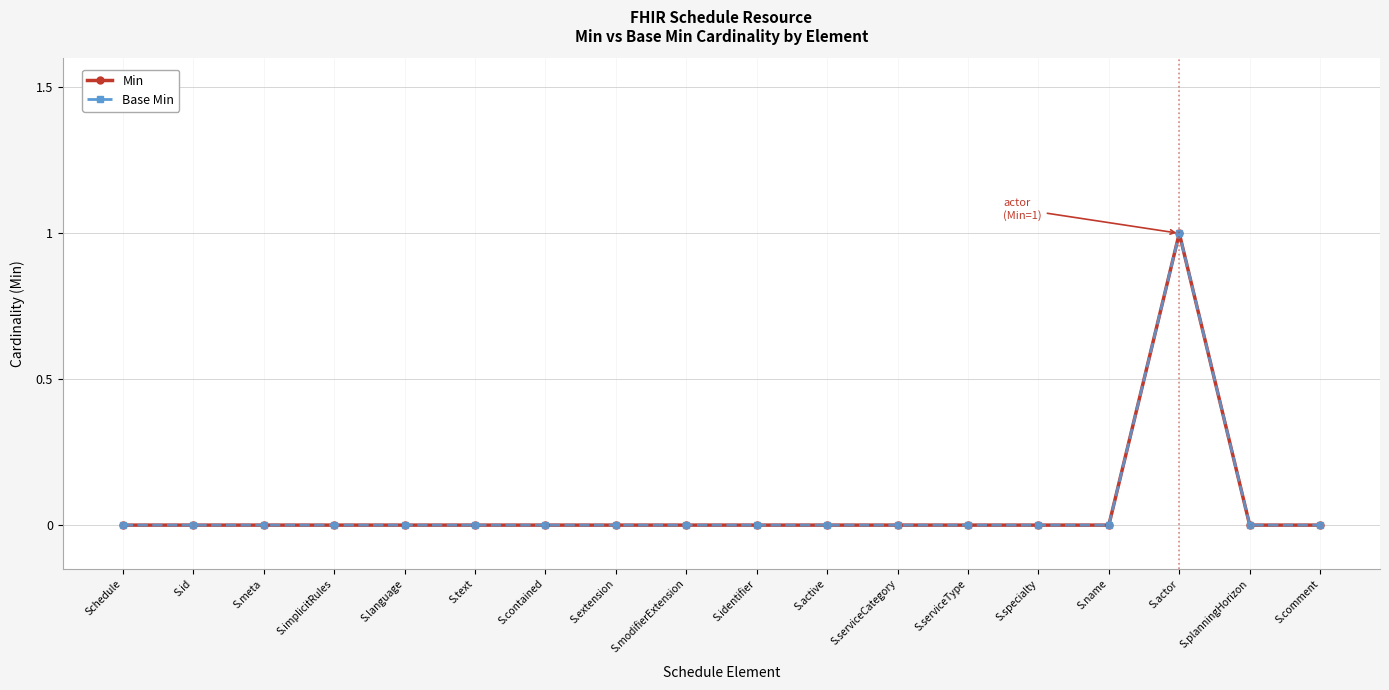

Which series has the largest range (max minus min)?

Min